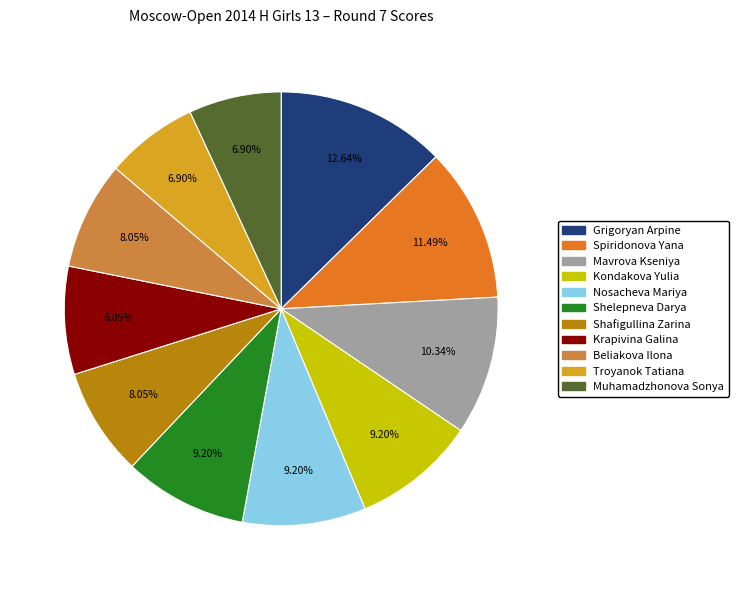

Between Mavrova Kseniya and Kondakova Yulia, which is larger?

Mavrova Kseniya